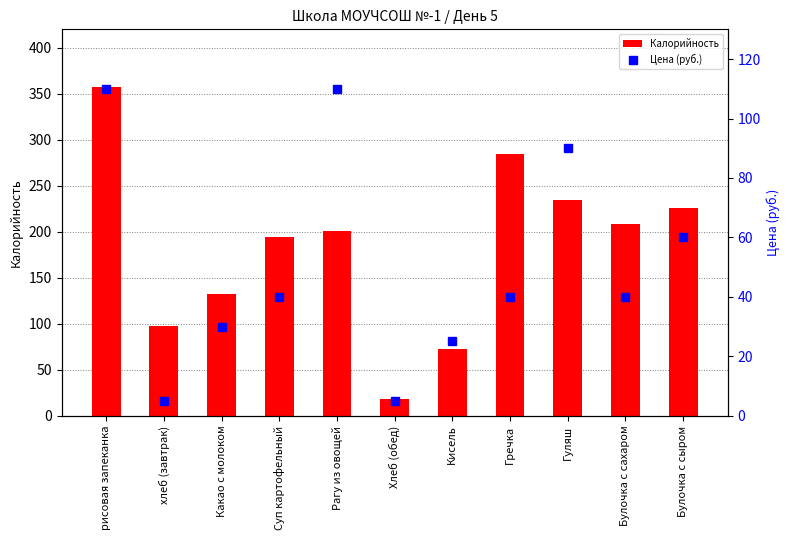

What is the total value across all series at Рагу из овощей?

310.5